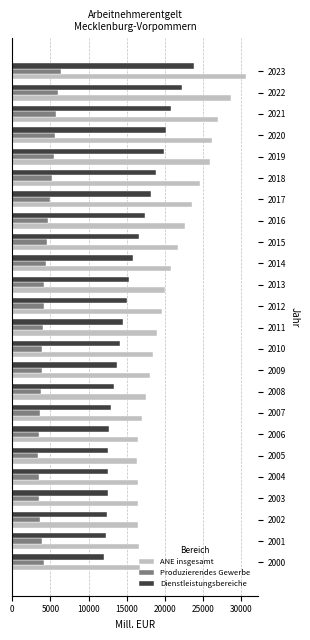

What is the sum of all Produzierendes Gewerbe values?

105975.2